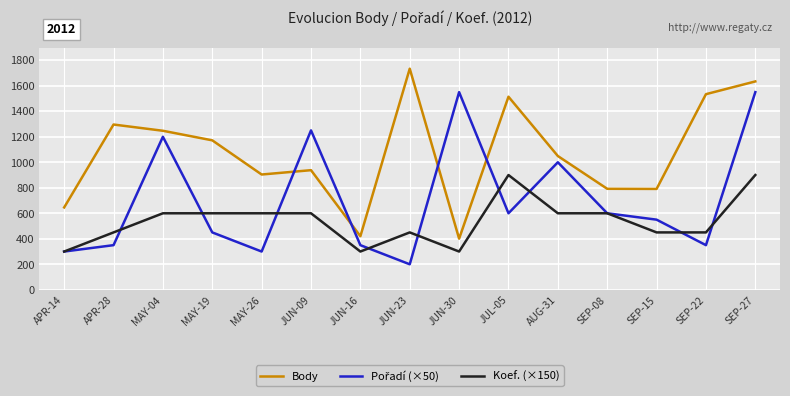

True or false: Body and Koef. (×150) cross at least once.

False